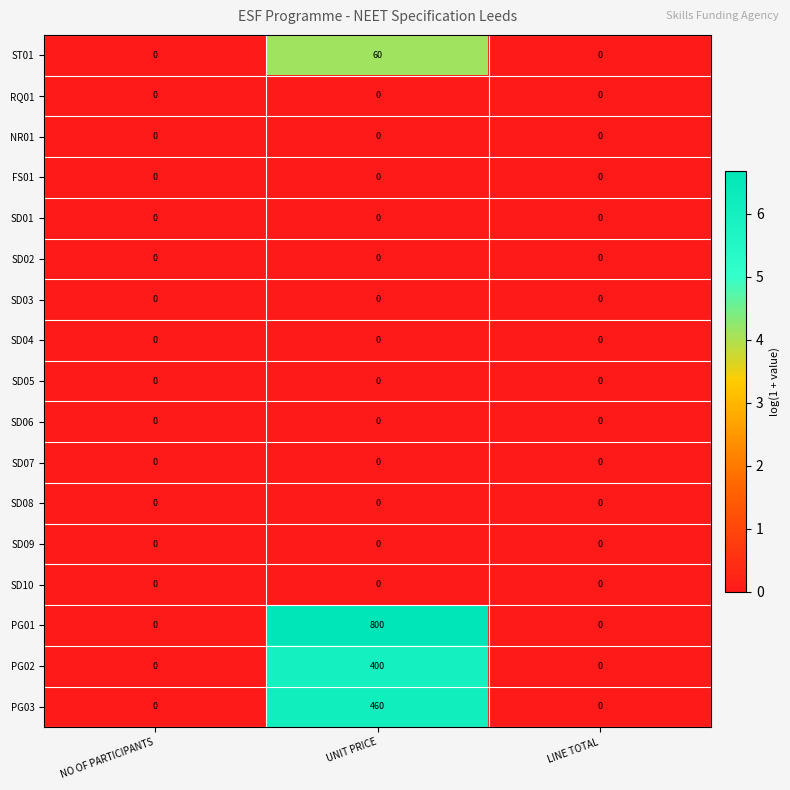

Between NO OF PARTICIPANTS and UNIT PRICE, which series saw the biggest shift?

PG01